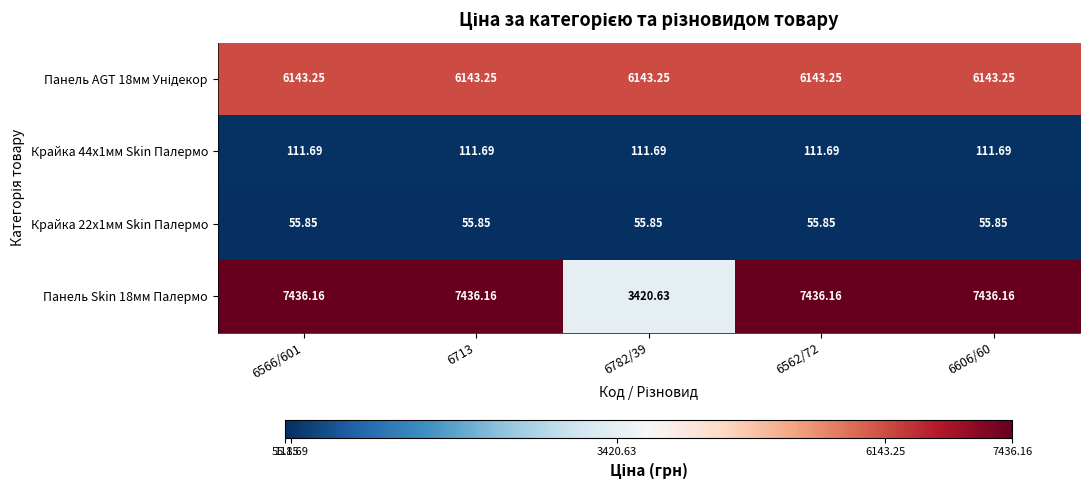

Which series has the largest total across all categories?

Панель Skin 18мм Палермо